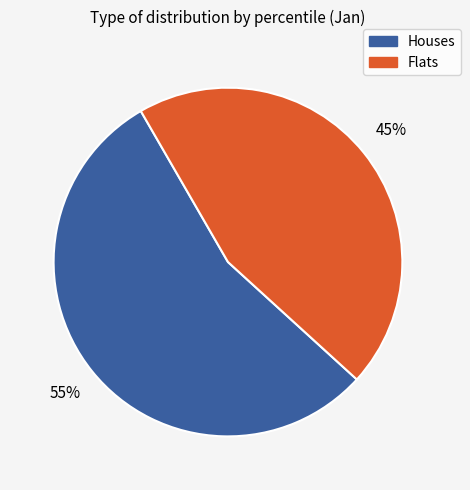

To the nearest percent, what percentage of the pie is Houses?

55%